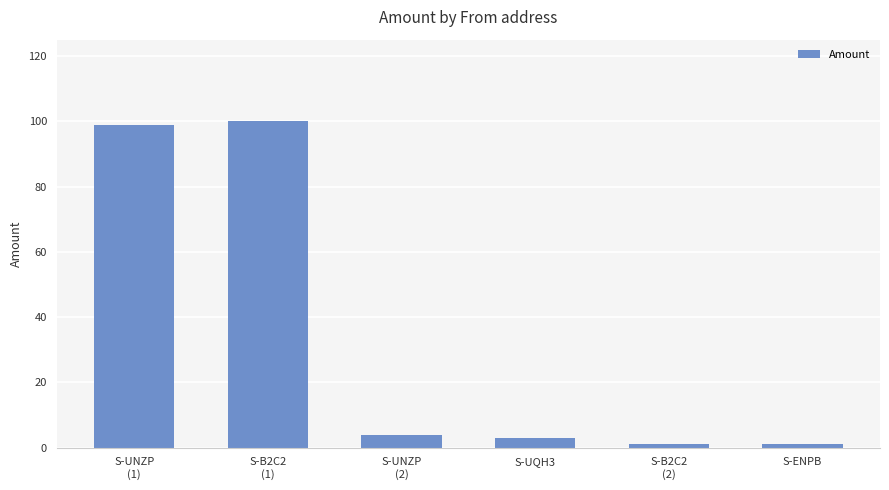

What is the label of the 5th bar from the left?

S-B2C2
(2)